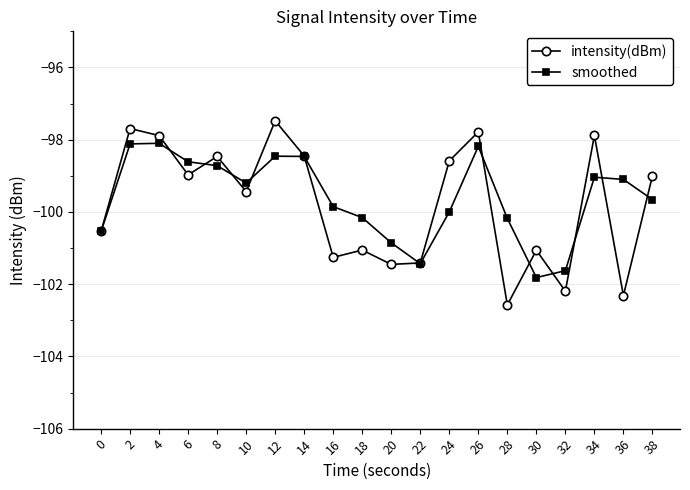

What is the value of the intensity(dBm) point at the 17th from the left?

-102.2